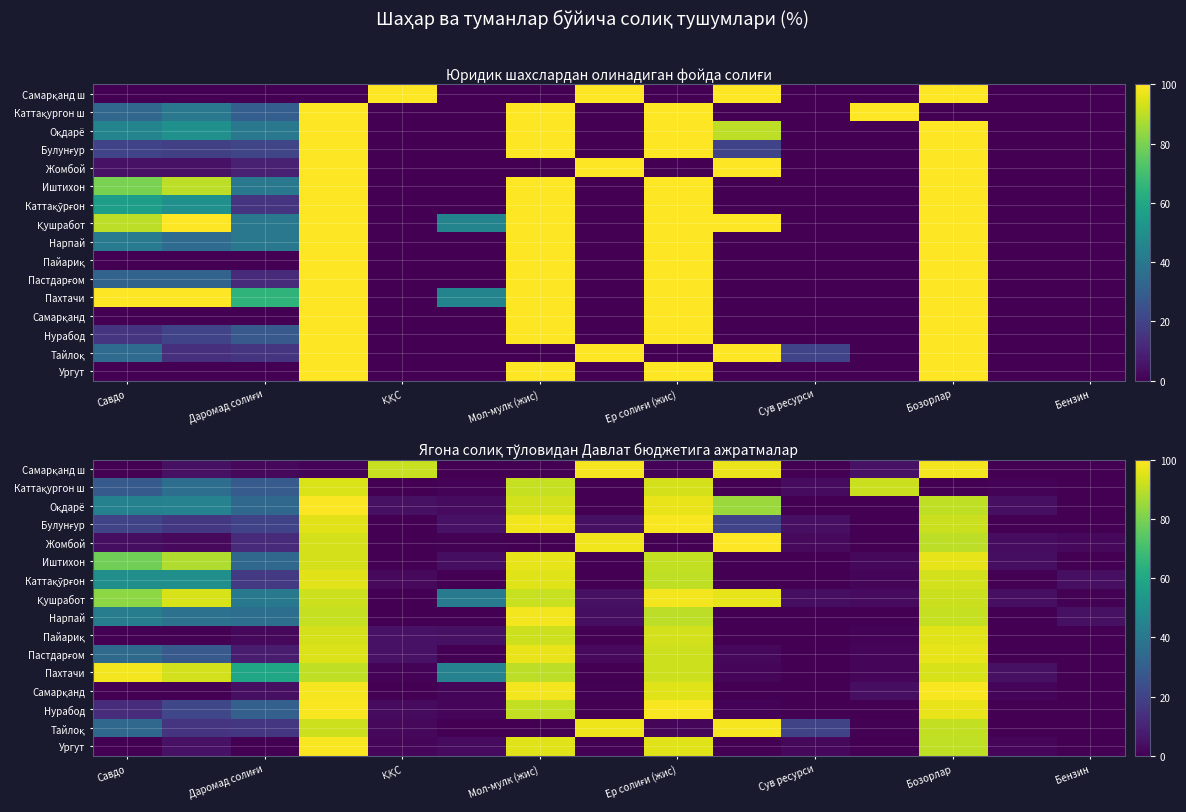

List the series in order of their peak value, highest first.

Жомбой, Оқдарё, Самарқанд, Нурабод, Булунғур, Ургут, Самарқанд ш, Тайлоқ, Пахтачи, Нарпай, Қушработ, Пастдарғом, Иштихон, Каттақўрғон, Пайариқ, Каттақургон ш